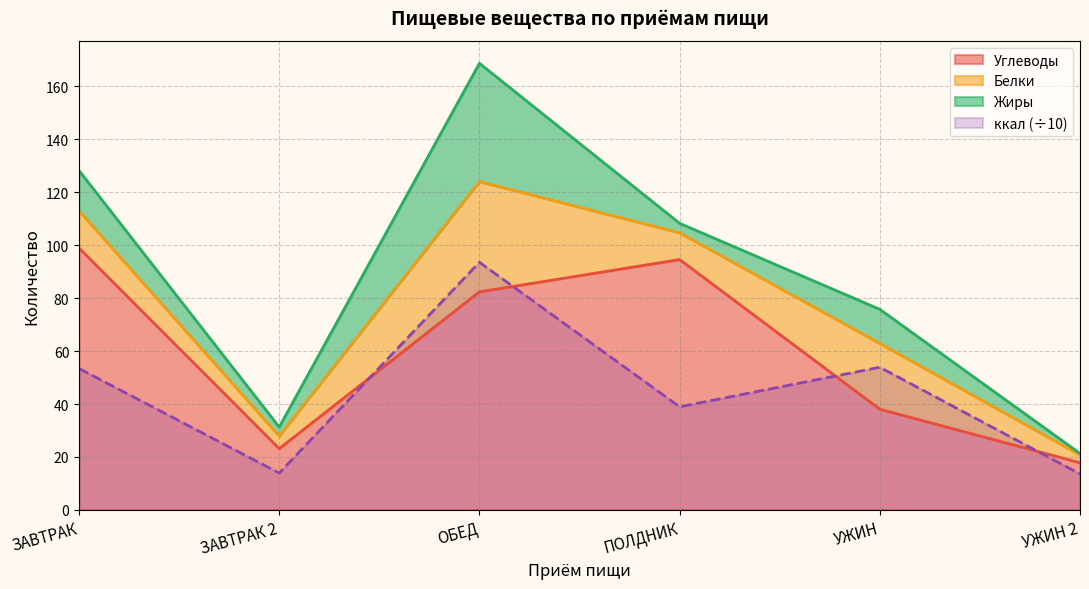

What is the sum of the Углеводы values at ЗАВТРАК 2 and ЗАВТРАК?

122.1